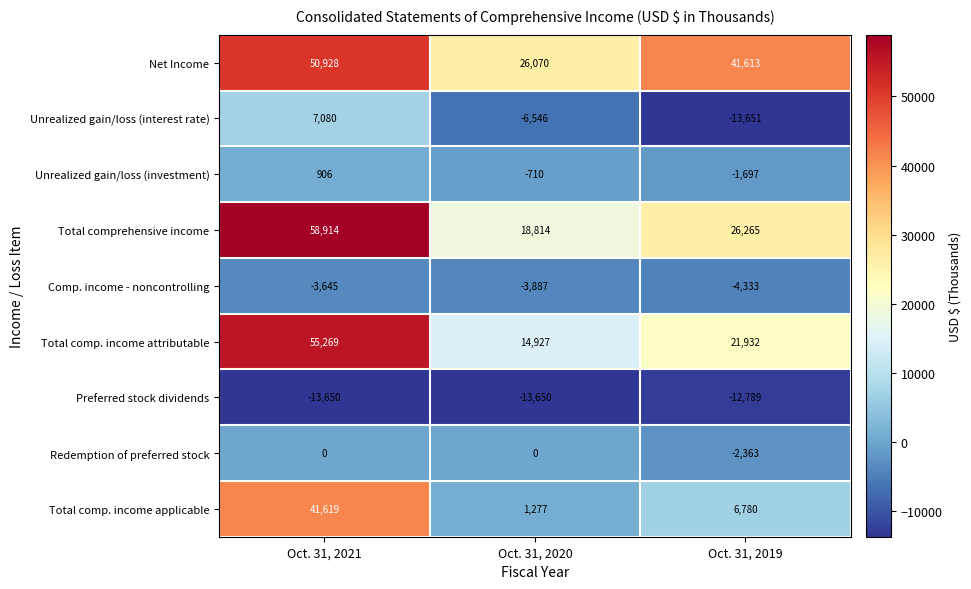

What is the minimum value for Preferred stock dividends?

-13650